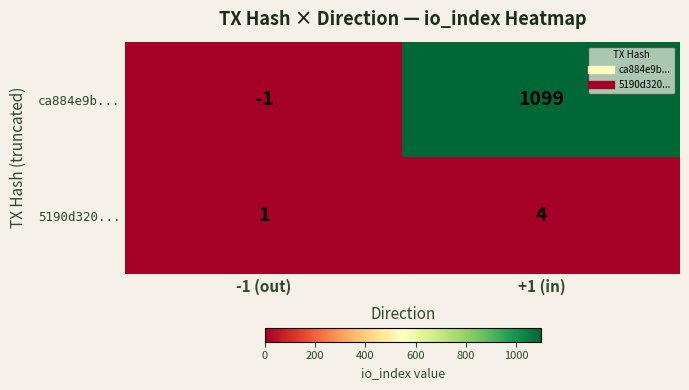

How many distinct data groups are displayed?

2